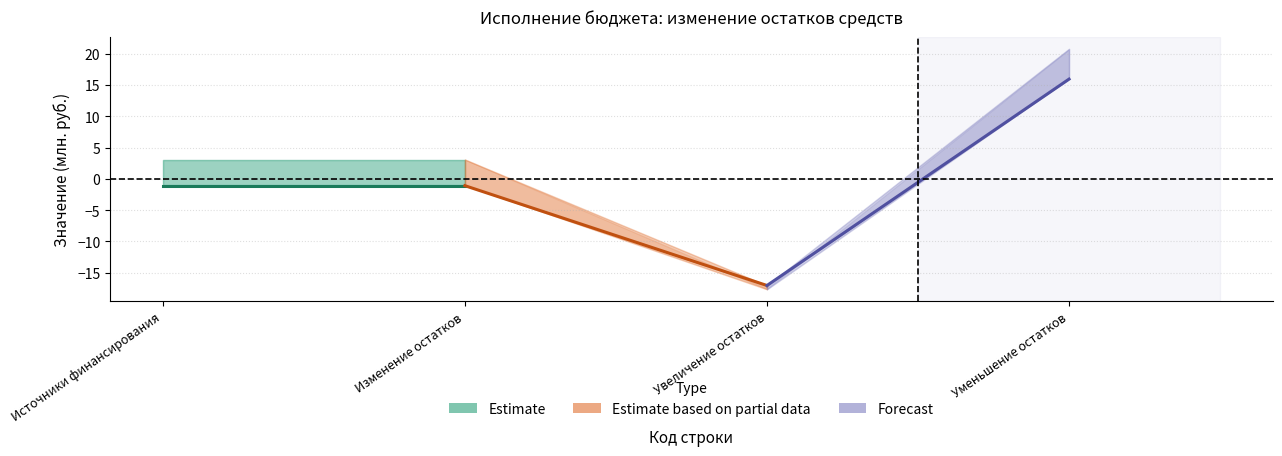

Which series has the largest total across all categories?

Forecast